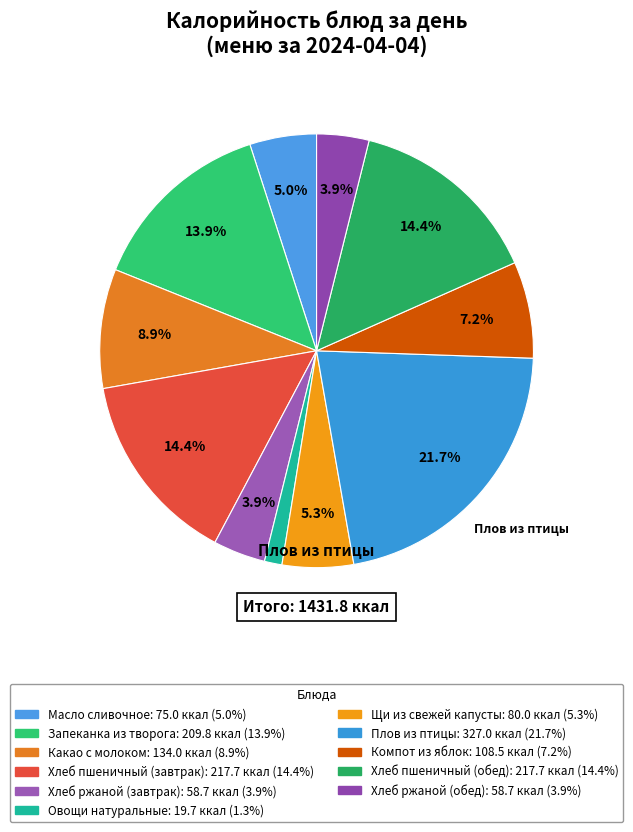

How many segments does this pie chart have?

11